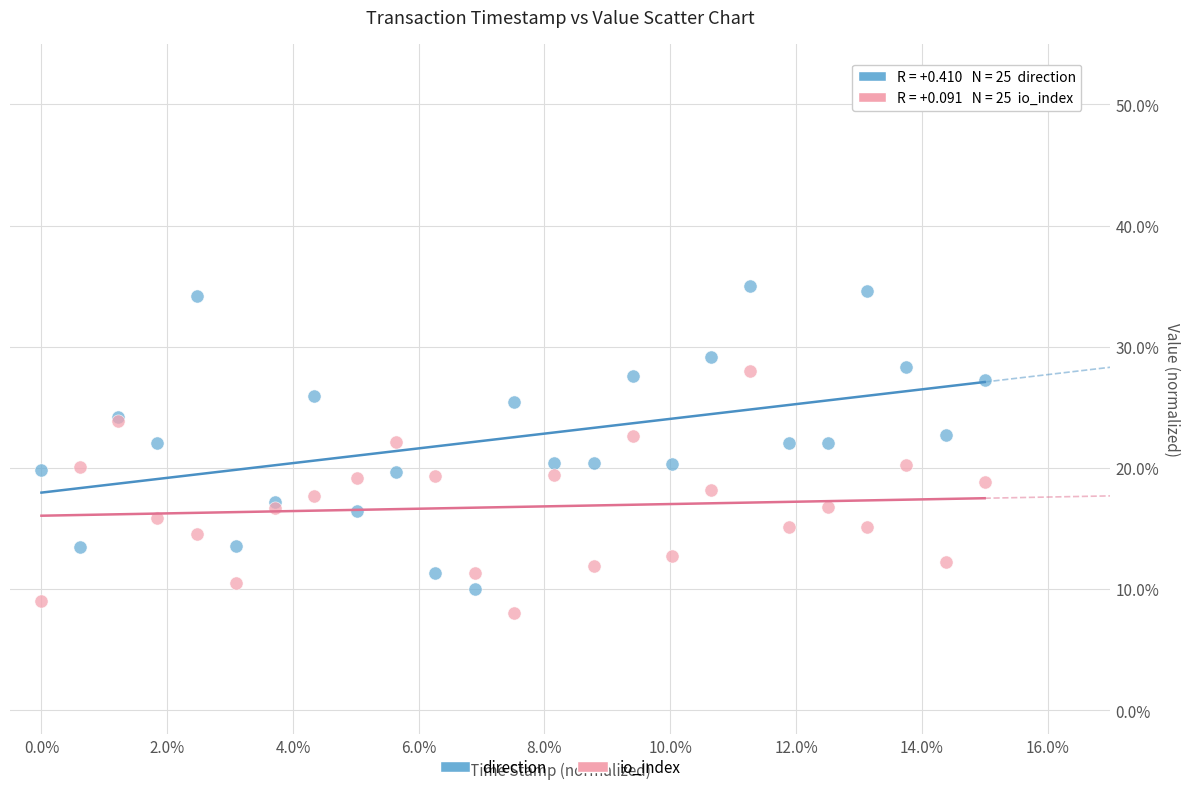

Which series reaches the maximum Y coordinate?

direction